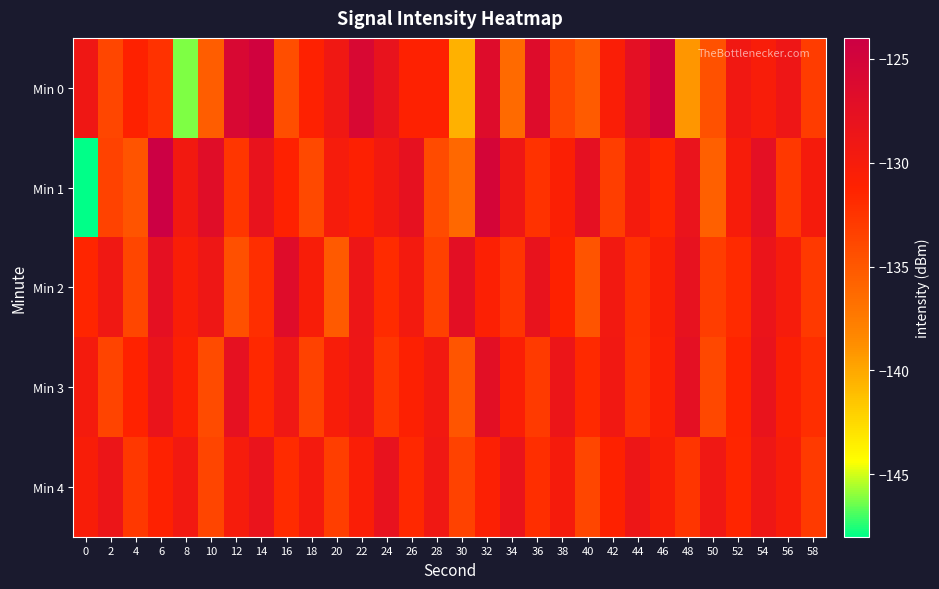

What is the maximum value shown in the chart?

-124.0